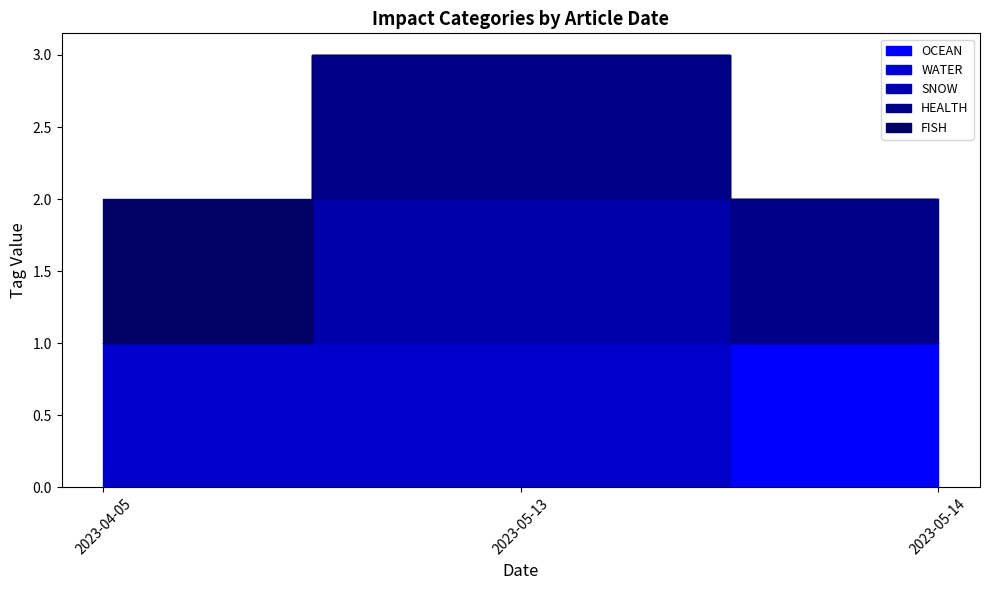

How many values in WATER are above zero?

2